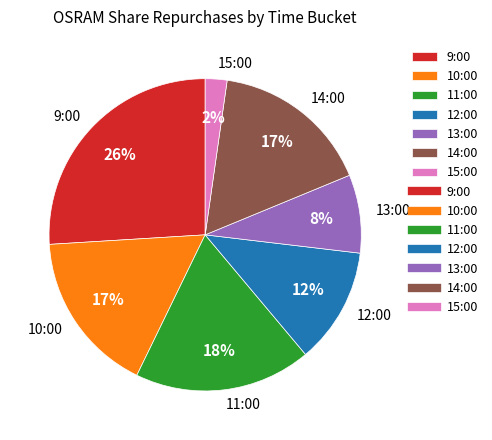

Is it true that 13:00 is 16% of the pie?

False